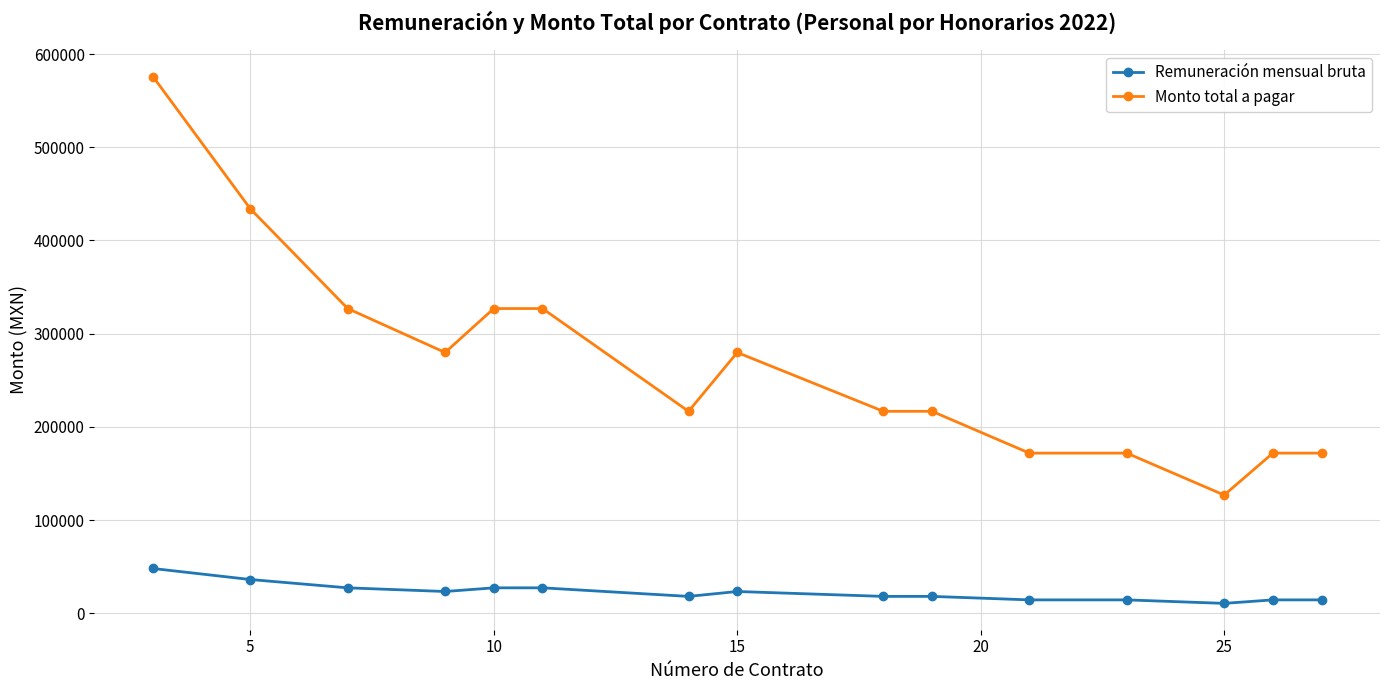

What is the value of the Remuneración mensual bruta point at the 11th from the left?

14318.0